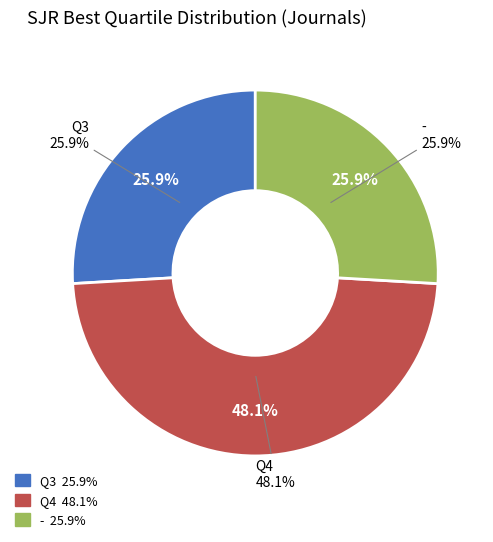

To the nearest percent, what percentage of the pie is Q3?

26%